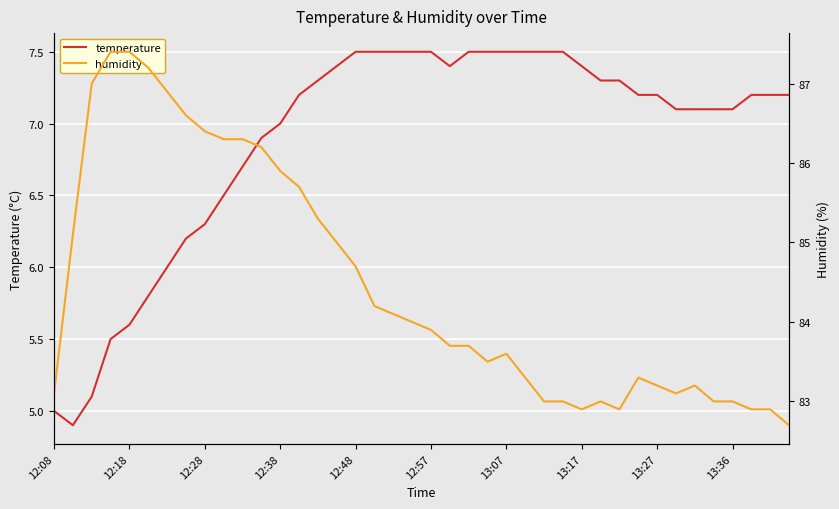

Does the chart display data point markers on the line(s)?

No